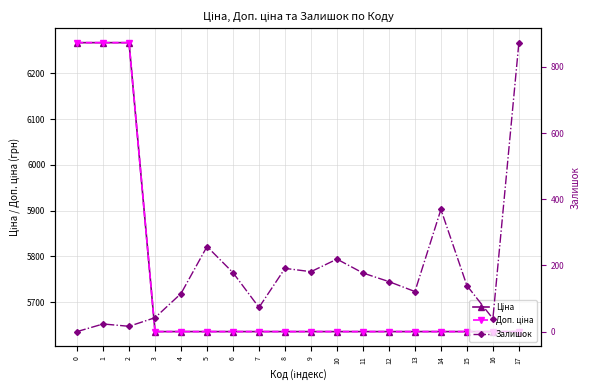

The Ціна series shows 8942.5 at 5. True or false?

False